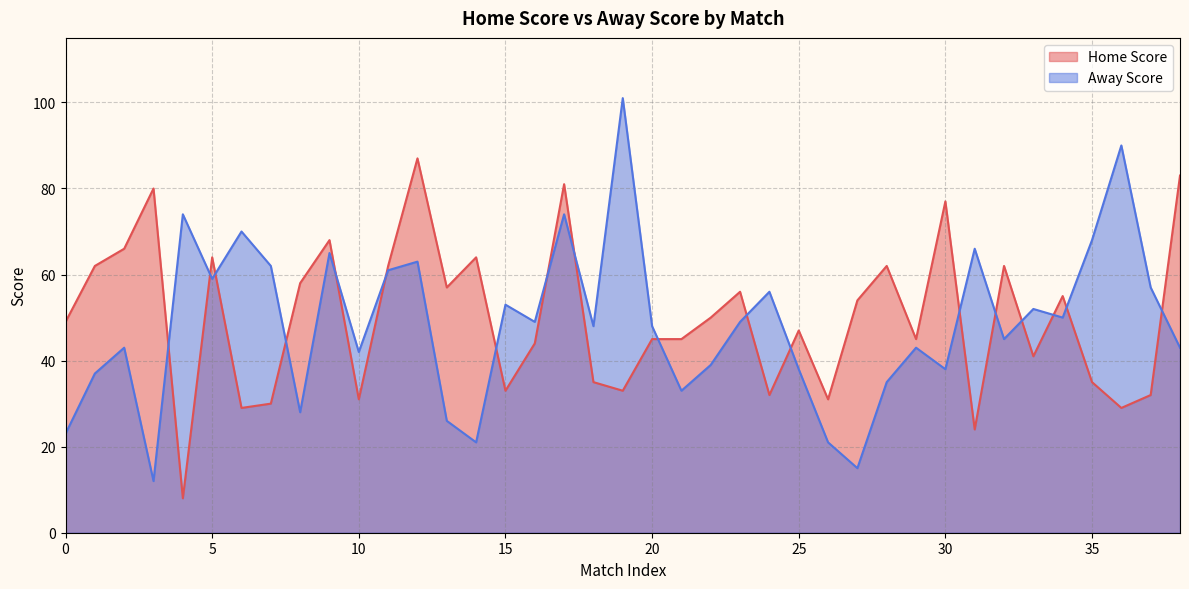

Is it true that Away Score equals 28 at 3?

True